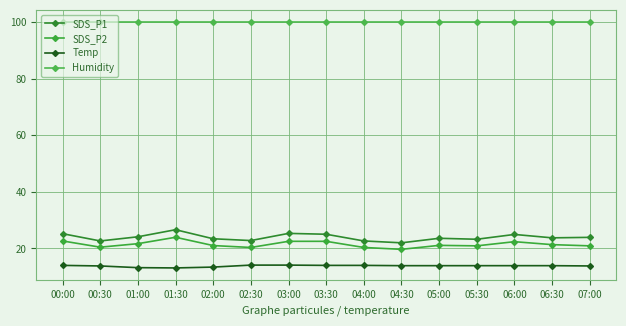

Does the chart have visible grid lines?

Yes